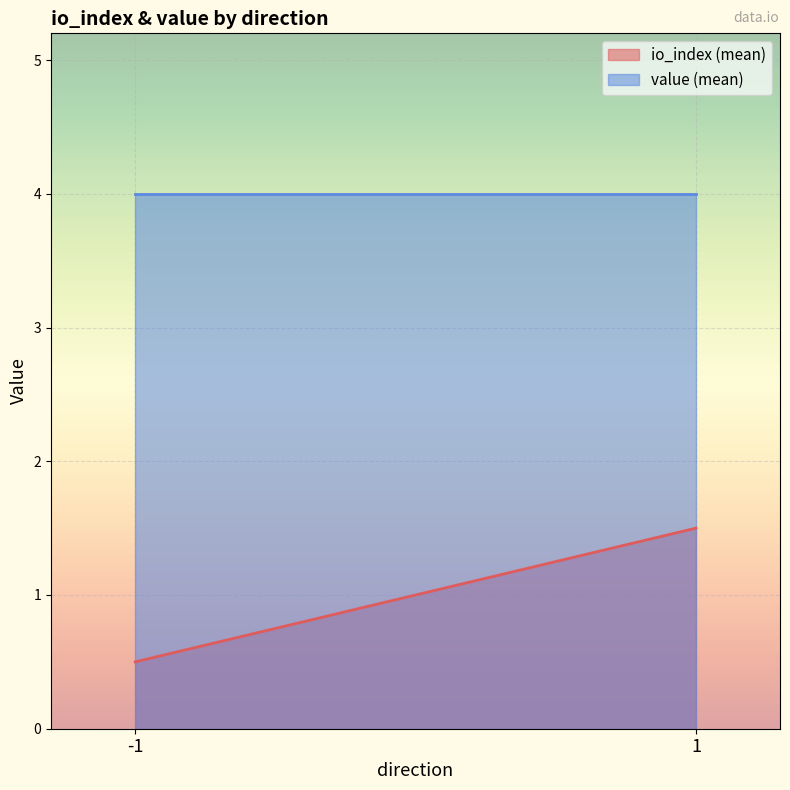

What is the average value of the value (mean) series?

4.0